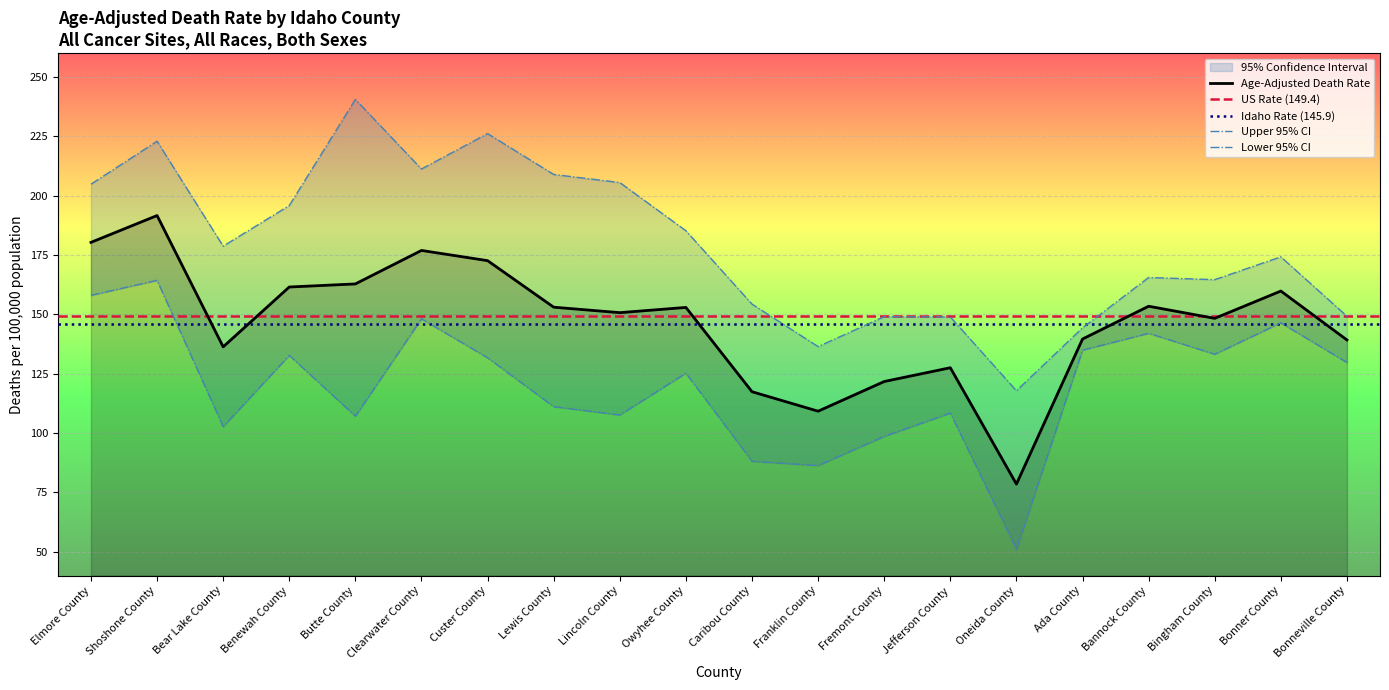

What is the sum of the Age-Adjusted Death Rate values at Lincoln County and Bonneville County?

289.9